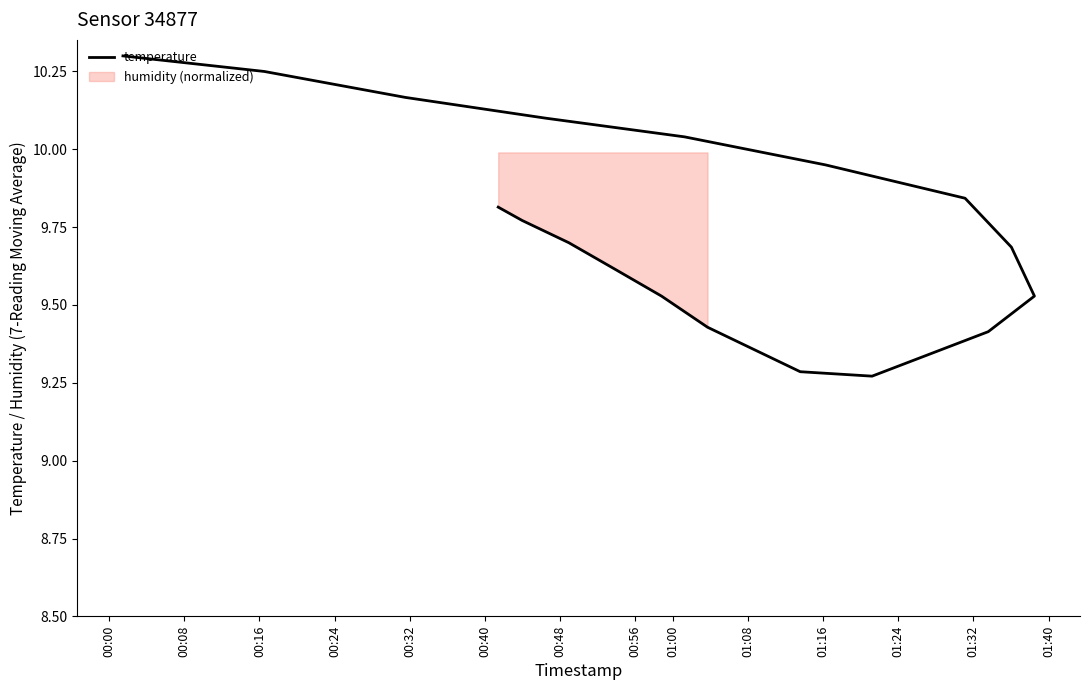

What is the smallest value displayed?

9.3